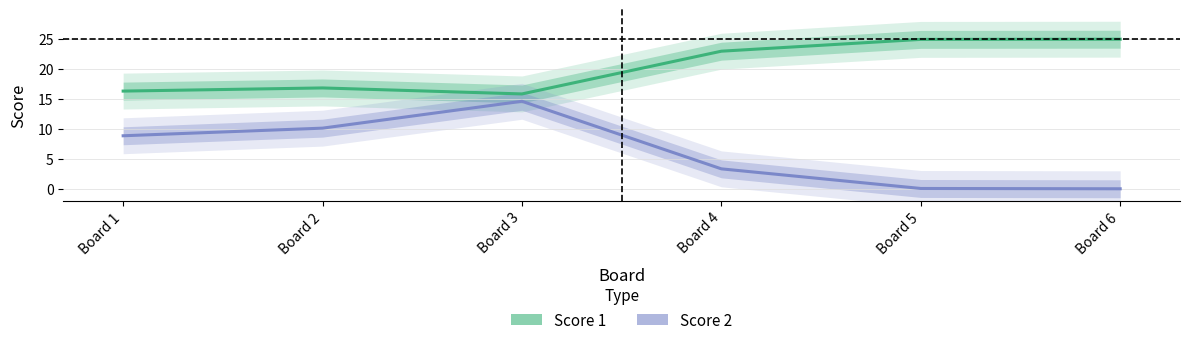

In Score 1, how many points are higher than both neighbors (excluding endpoints)?

1